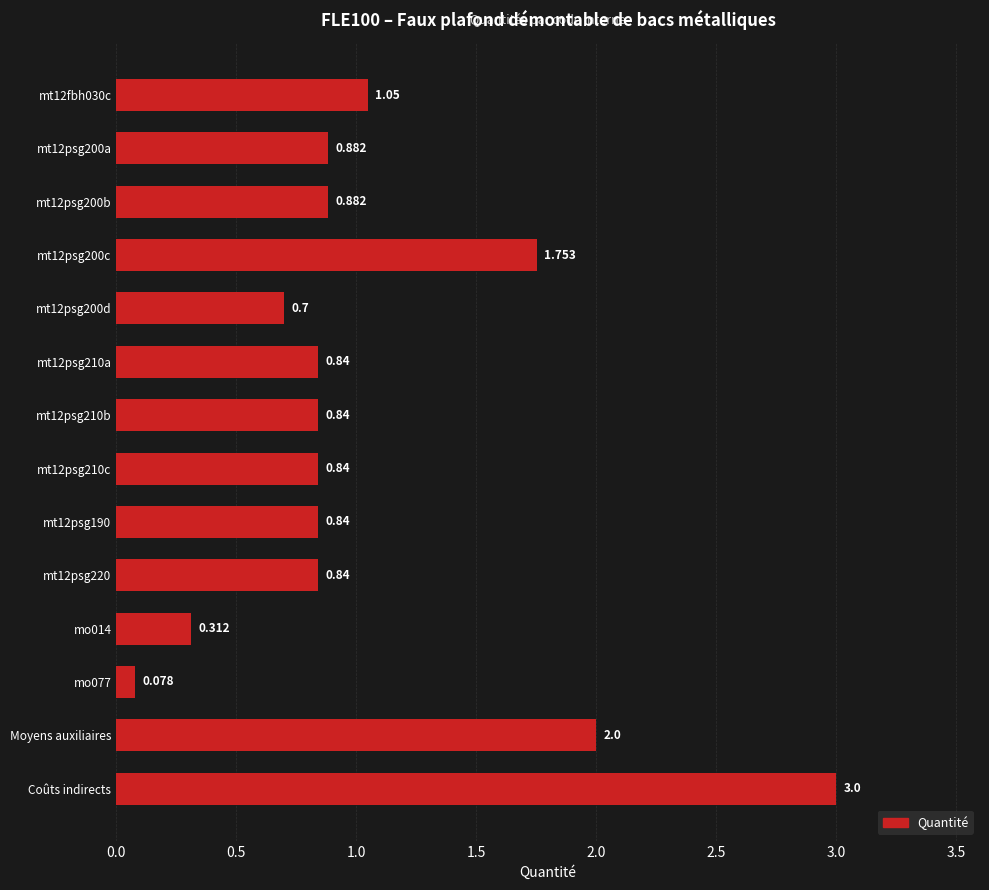

At which category does the chart reach its peak across all series?

Coûts indirects